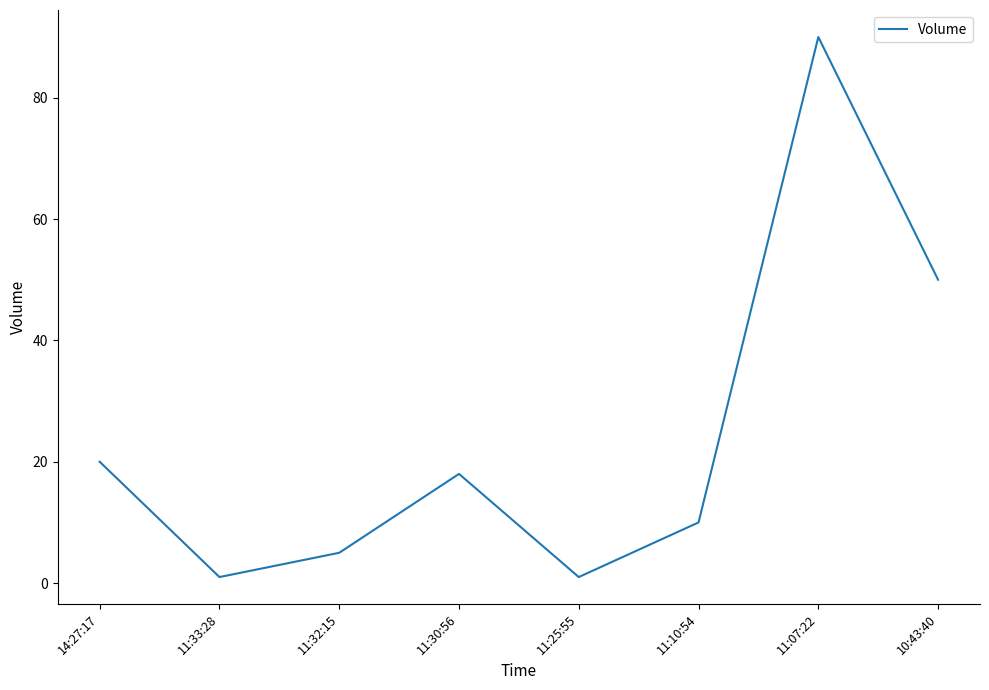

What position from the left is 11:30:56?

4